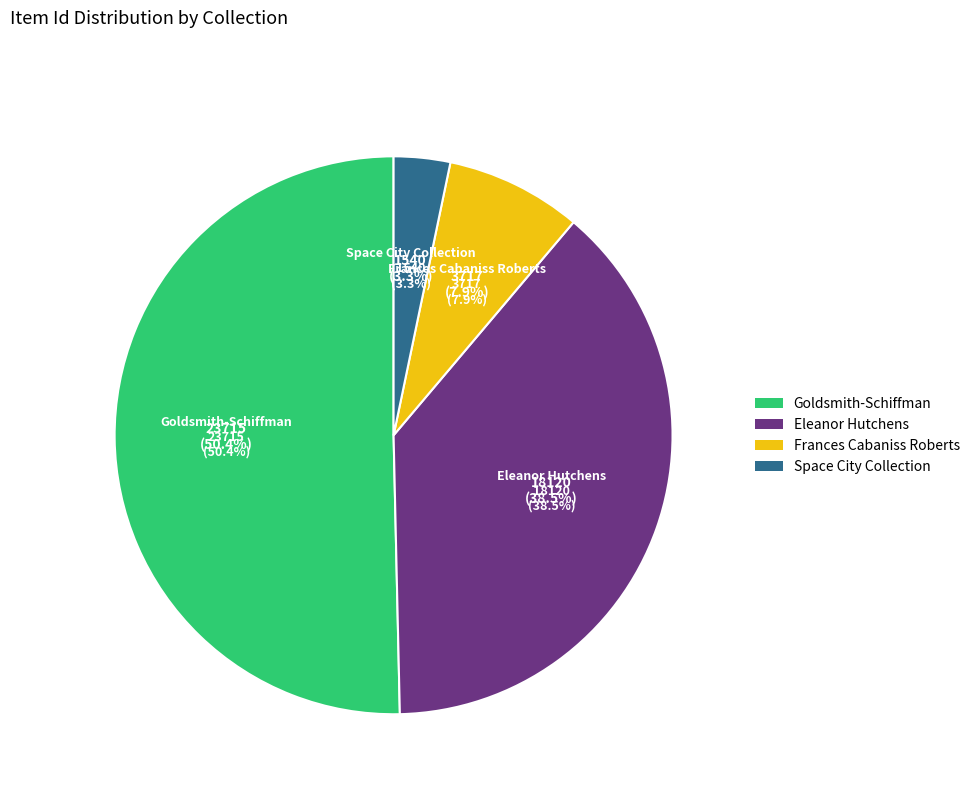

Is it true that Space City Collection (1540) is 1% of the pie?

False